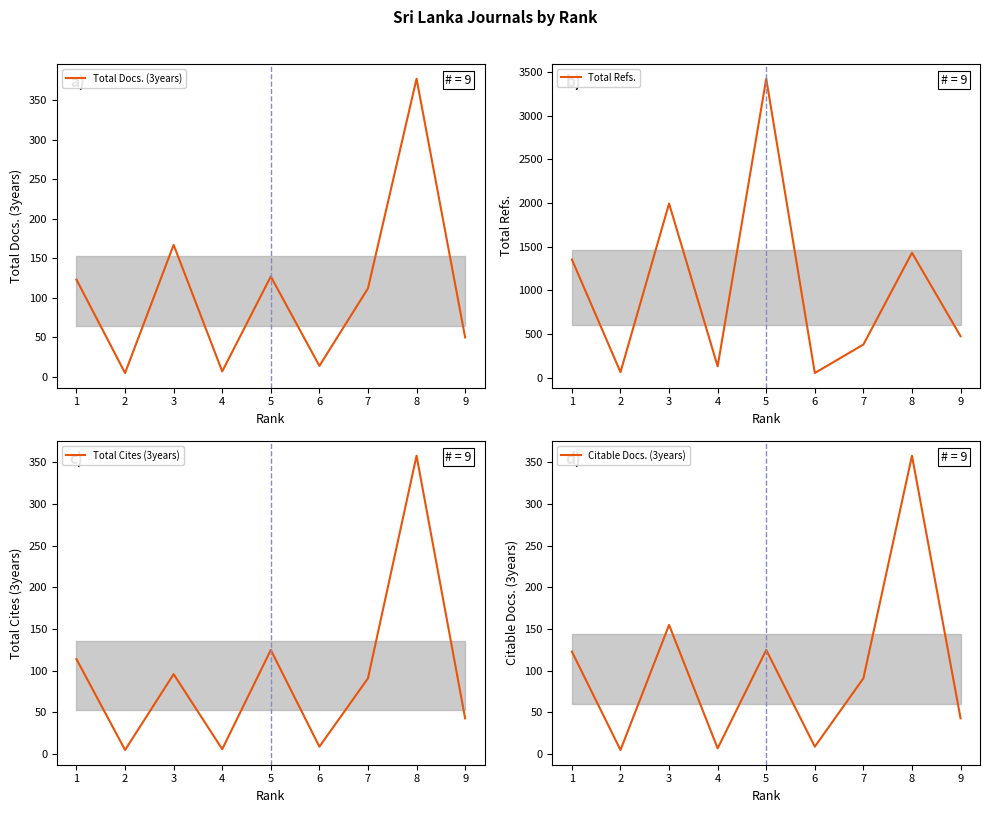

Which series has the largest range (max minus min)?

Total Refs.